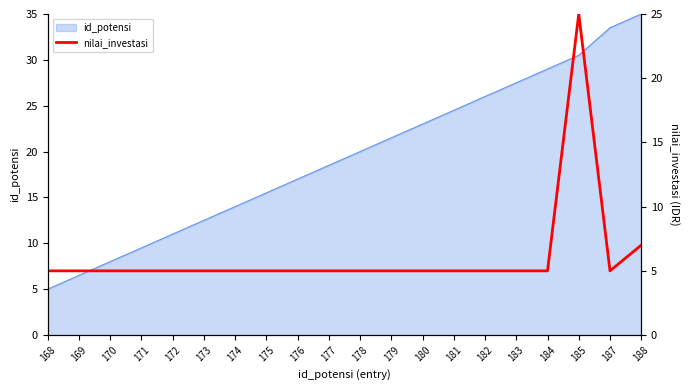

At which label does id_potensi reach its peak?

188